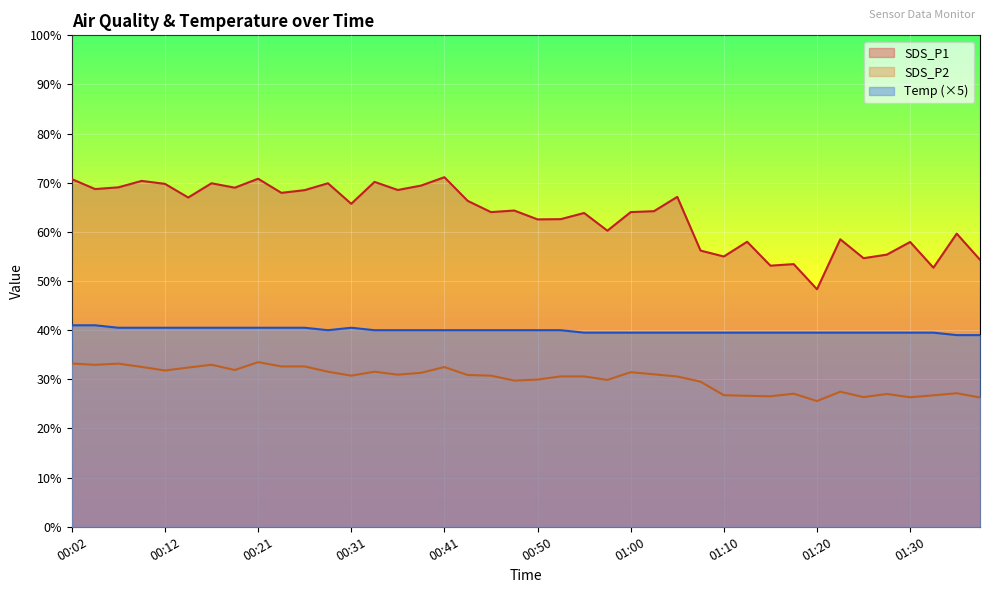

What is the smallest value displayed?

25.6